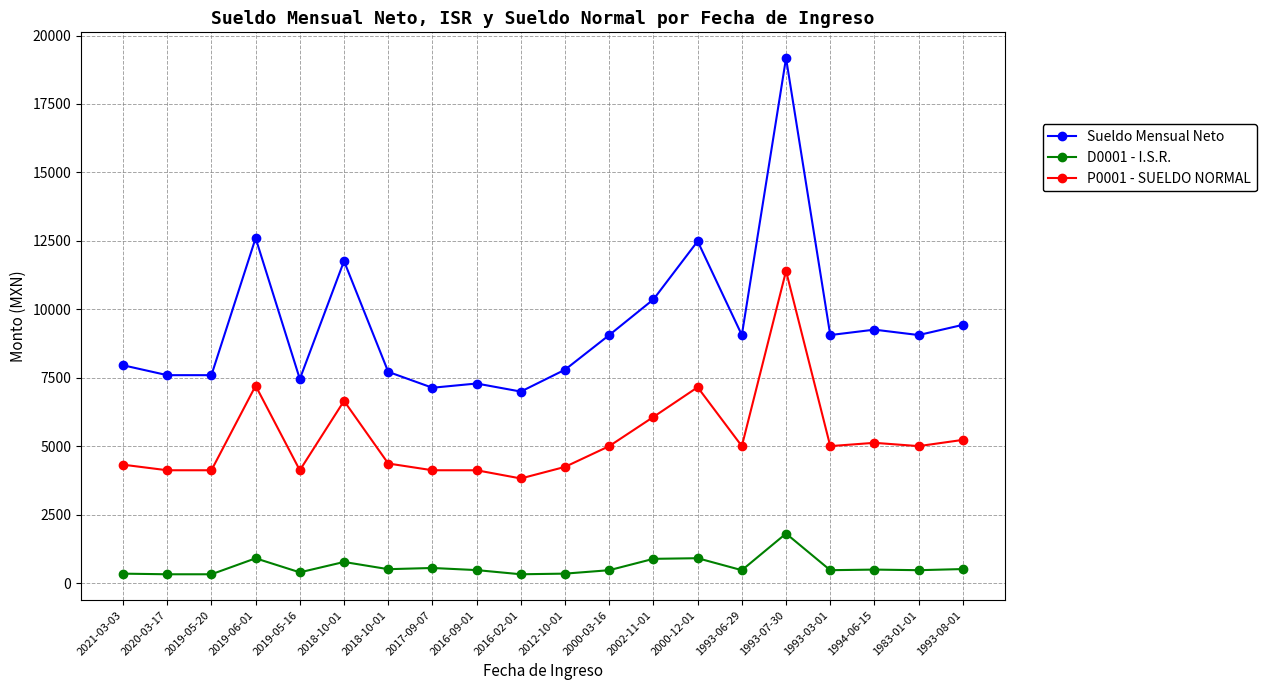

Reading left to right, transcribe all the data shown in this chart.

Sueldo Mensual Neto: 7959.1	7597.2	7597.2	12602.6	7456.7	11764.2	7718.2	7137.6	7292.5	6997.7	7797.1	9061.9	10364.2	12488.2	9061.9	19174.7	9061.9	9259.4	9061.9	9434.4
D0001 - I.S.R.: 348.6	325.8	325.8	908.7	396.1	775.3	511.9	555.6	478.1	325.8	349.4	474.8	889.8	912.5	474.8	1812.7	474.8	496.9	474.8	516.5
P0001 - SUELDO NORMAL: 4328.1	4124.4	4124.4	7210.1	4124.4	6657.4	4371.0	4124.4	4124.4	3824.7	4248.0	5005.8	6071.9	7156.6	5005.8	11400.0	5005.8	5126.6	5005.8	5233.6